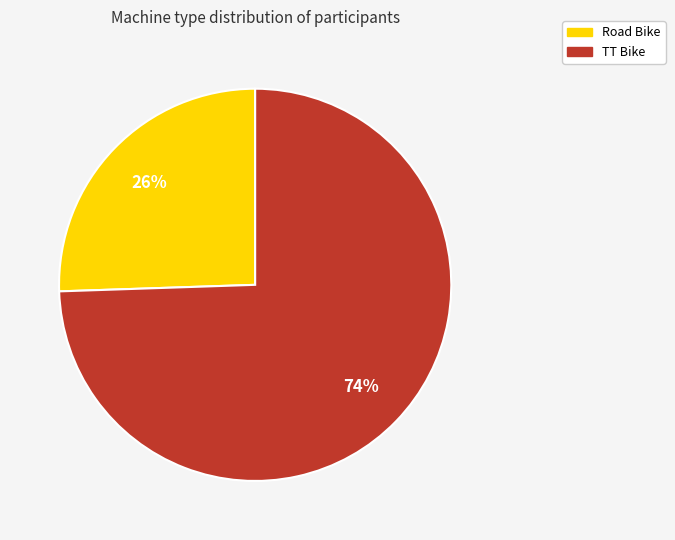

Combined, do Road Bike and TT Bike account for over 50%?

Yes